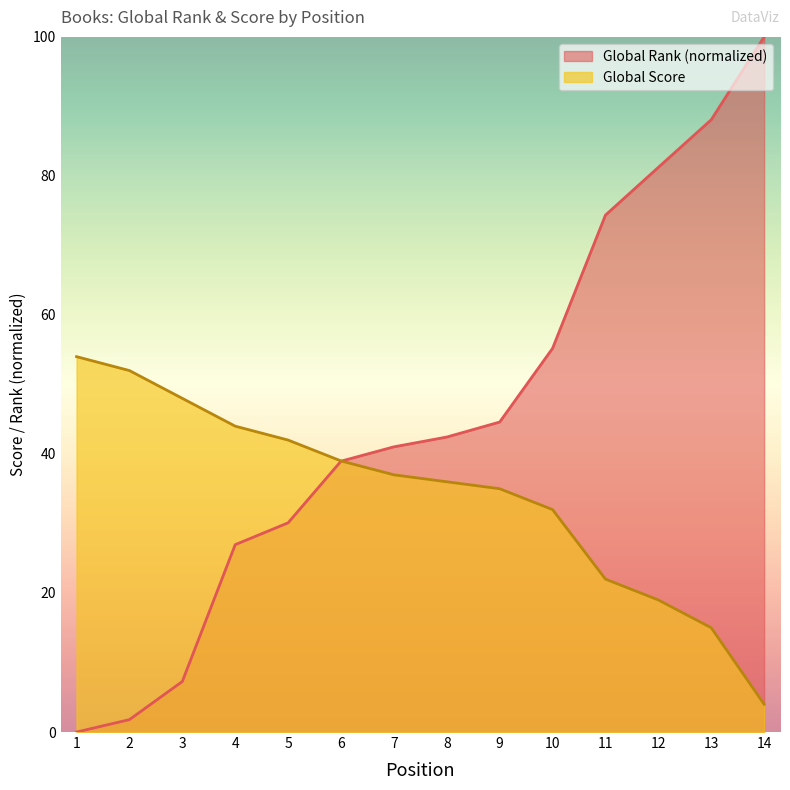

Reading left to right, extract all data points from this chart.

Global Rank: 1=0.0	2=1.8	3=7.3	4=27.0	5=30.1	6=39.0	7=41.0	8=42.4	9=44.6	10=55.2	11=74.4	12=81.2	13=88.1	14=100.0
Global Score: 1=54.0	2=52.0	3=48.0	4=44.0	5=42.0	6=39.0	7=37.0	8=36.0	9=35.0	10=32.0	11=22.0	12=19.0	13=15.0	14=4.0